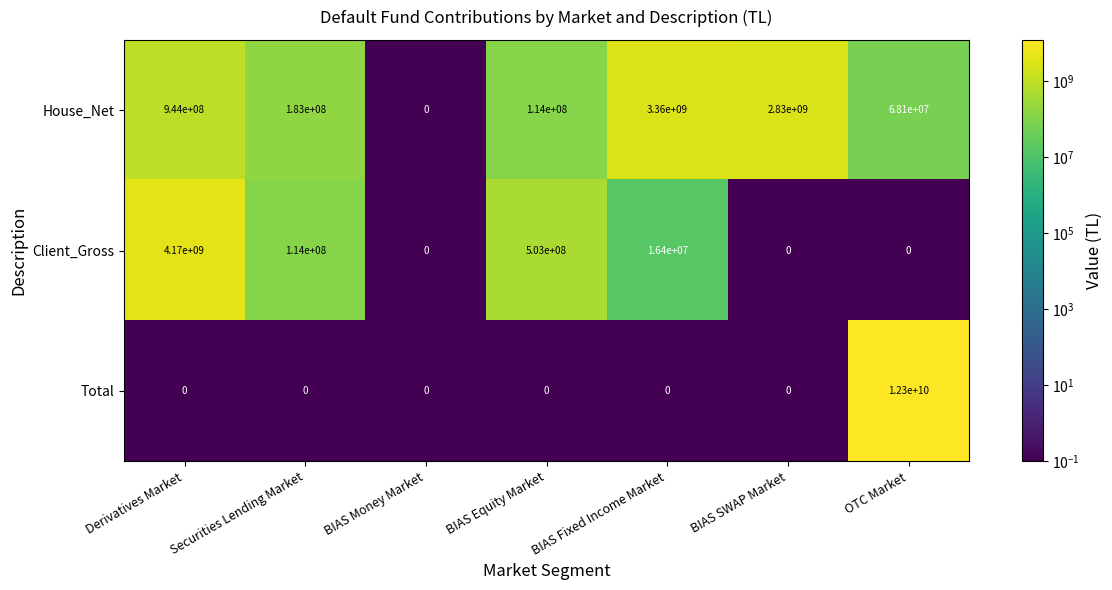

What is the spread (max minus min) of values at BIAS Equity Market?

503000000